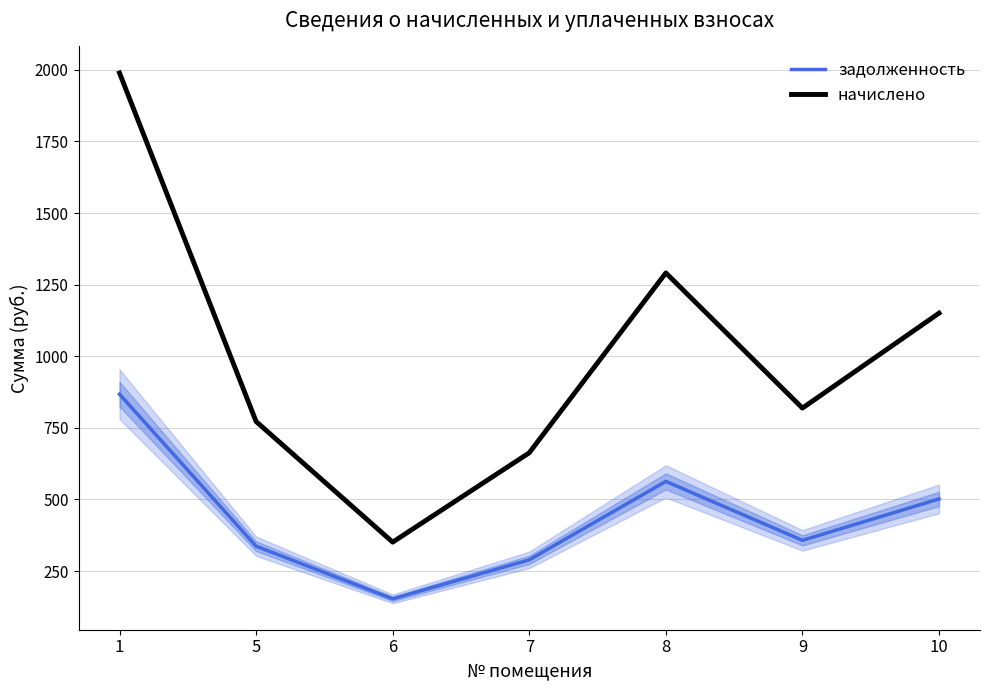

The начислено series shows 1677.0 at 10. True or false?

False